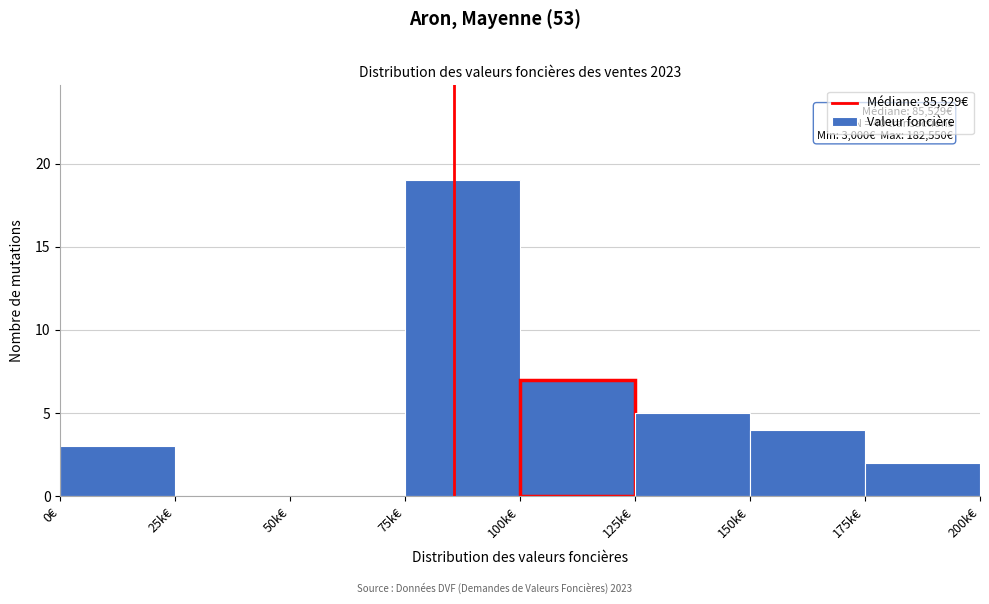

Reading left to right, transcribe all the data shown in this chart.

0€=3	25k€=0	50k€=0	75k€=19	100k€=7	125k€=5	150k€=4	175k€=2